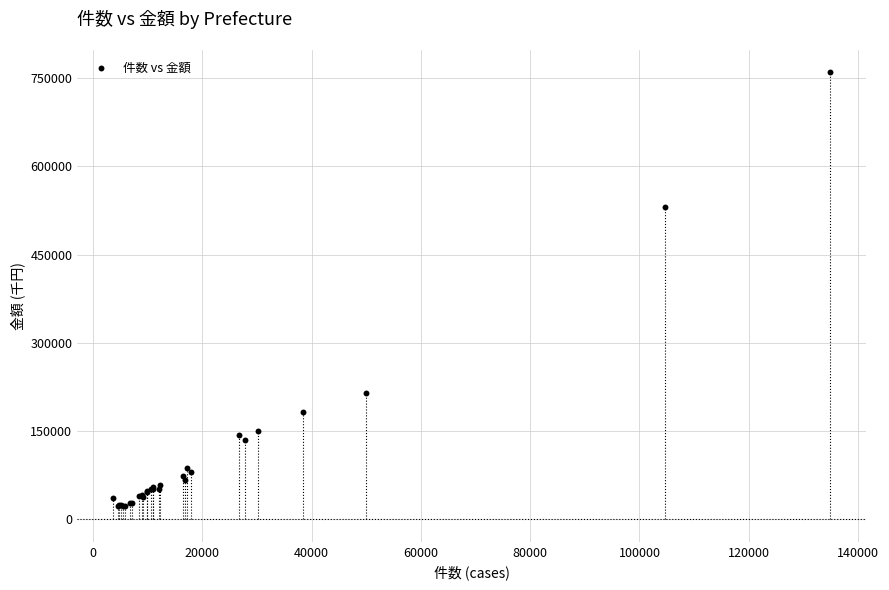

What Y value in the scatter plot is closest to 390929?

530094.8